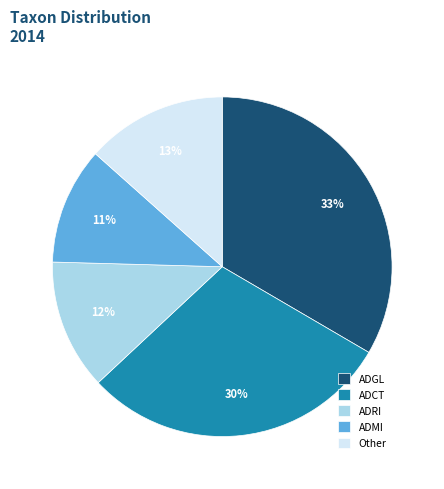

Rank the categories by value from lowest to highest.

ADMI, ADRI, Other, ADCT, ADGL